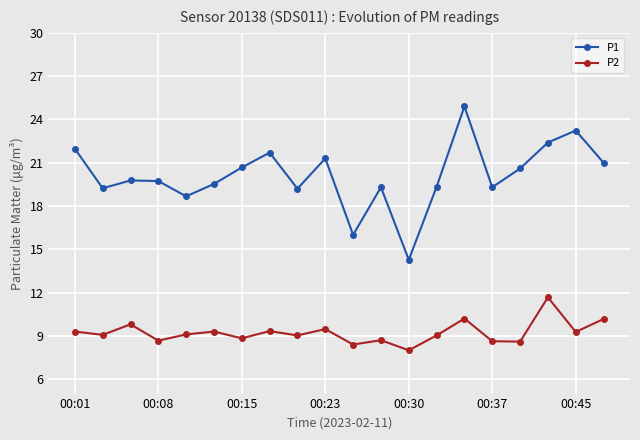

Count the number of categories in the chart.

20